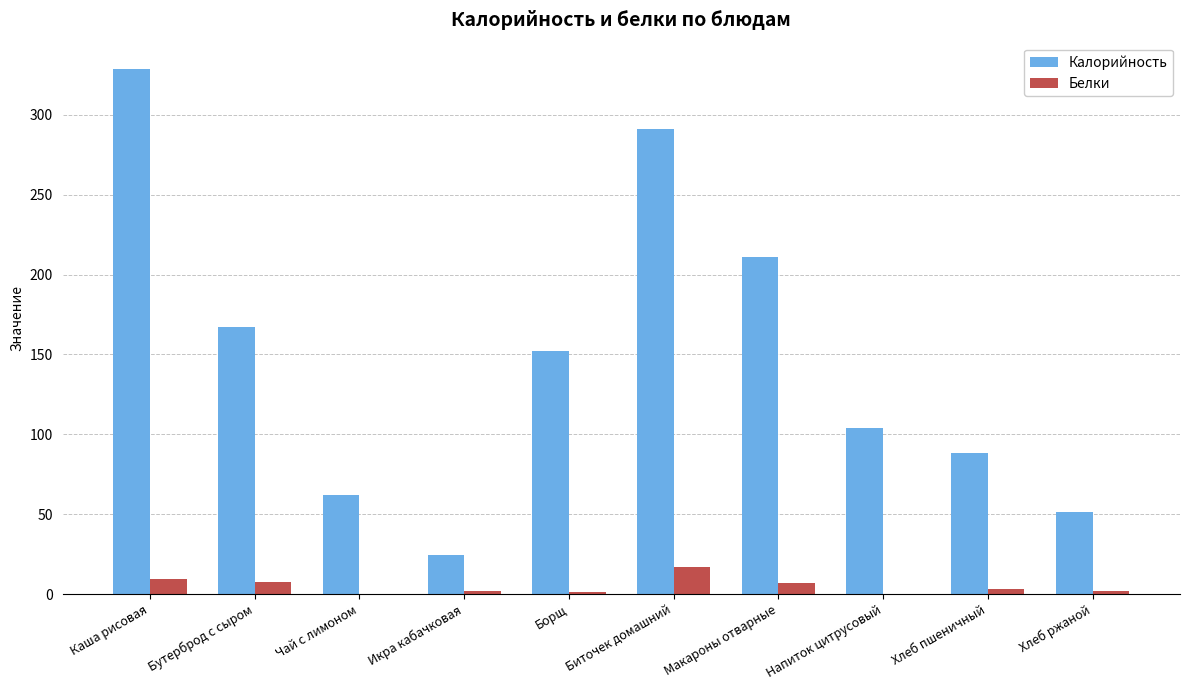

Where does the Белки series first go above 2?

Каша рисовая